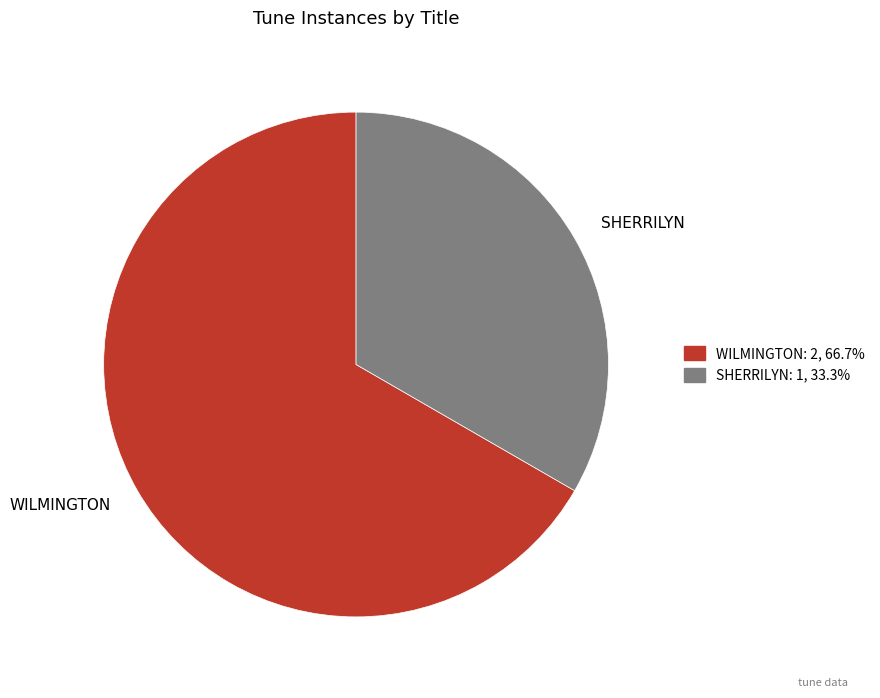

How many segments does this pie chart have?

2